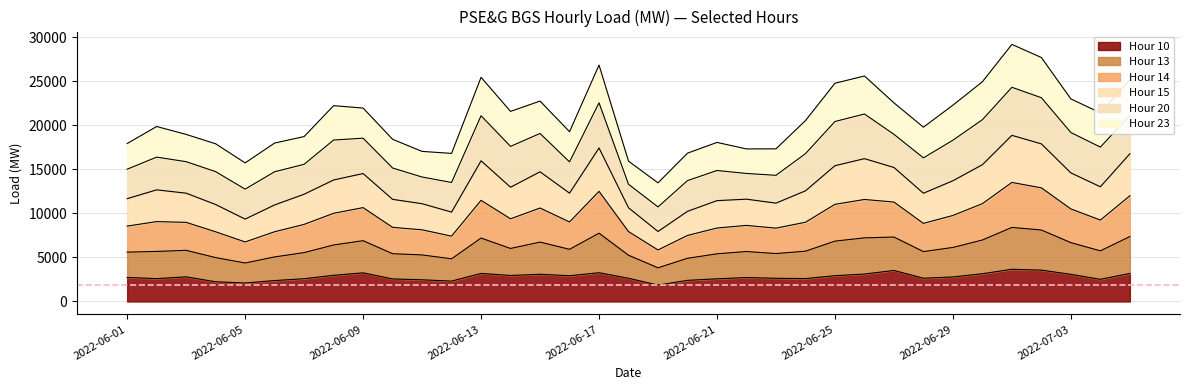

What is the spread (max minus min) of values at 2022-06-25?

21850